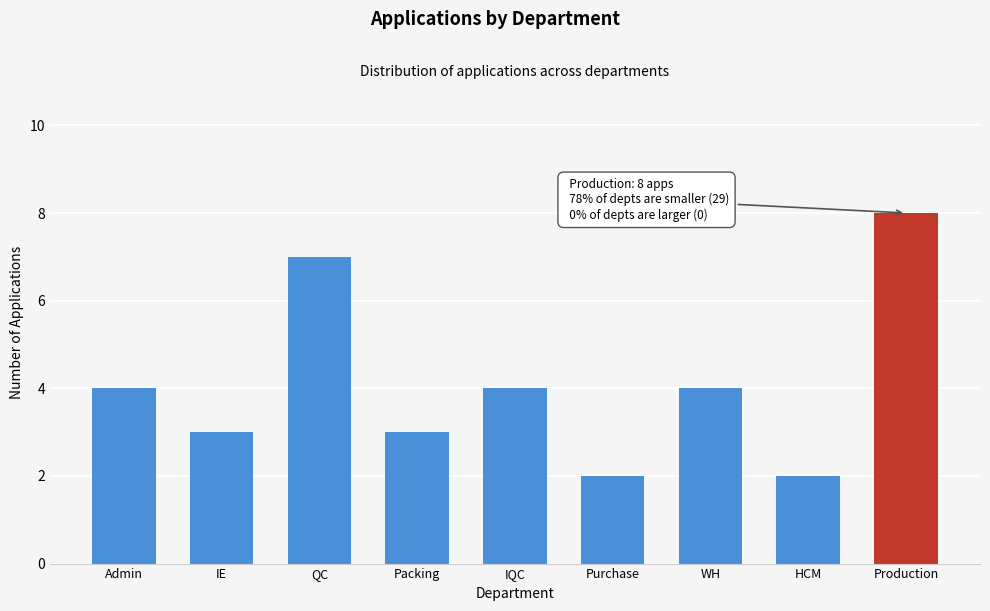

Reading left to right, transcribe all the data shown in this chart.

4	3	7	3	4	2	4	2	8